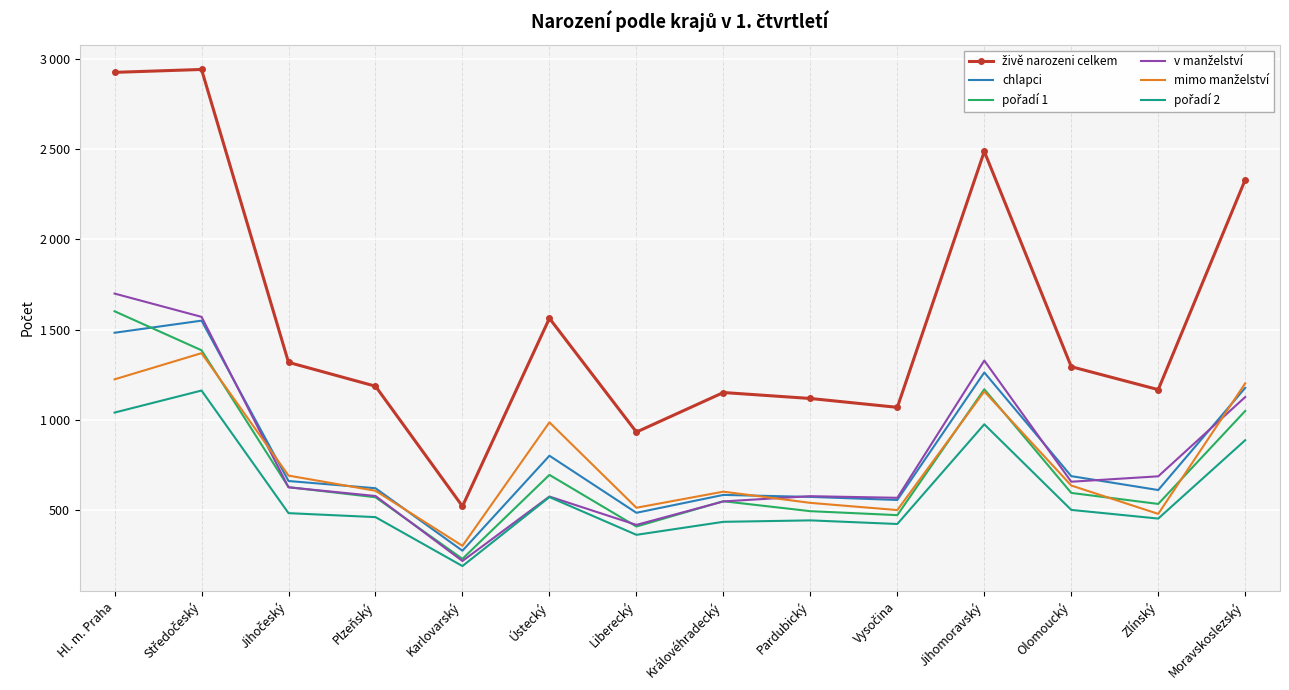

What are all the series names shown in the legend?

živě narozeni celkem, chlapci, pořadí 1, v manželství, mimo manželství, pořadí 2